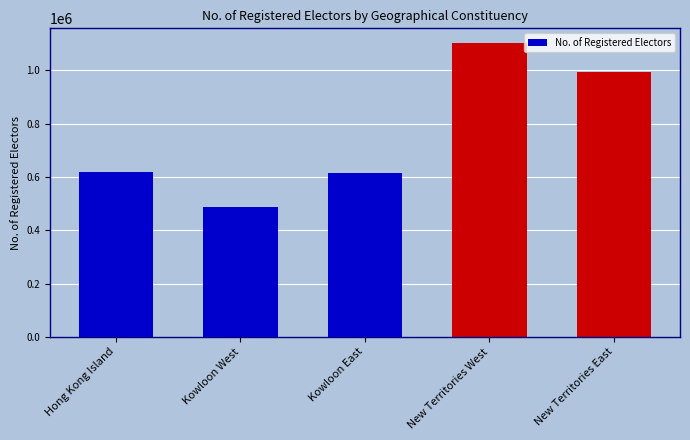

What is the sum of the values at Kowloon West and Hong Kong Island?

1103892